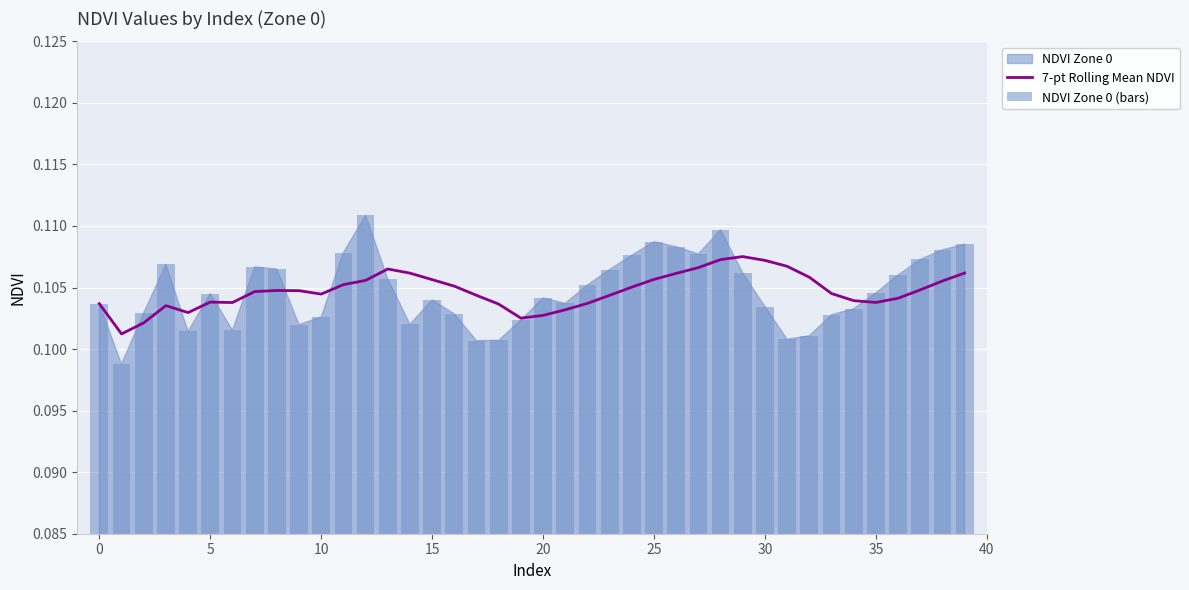

Which category has the highest value across all series?

12